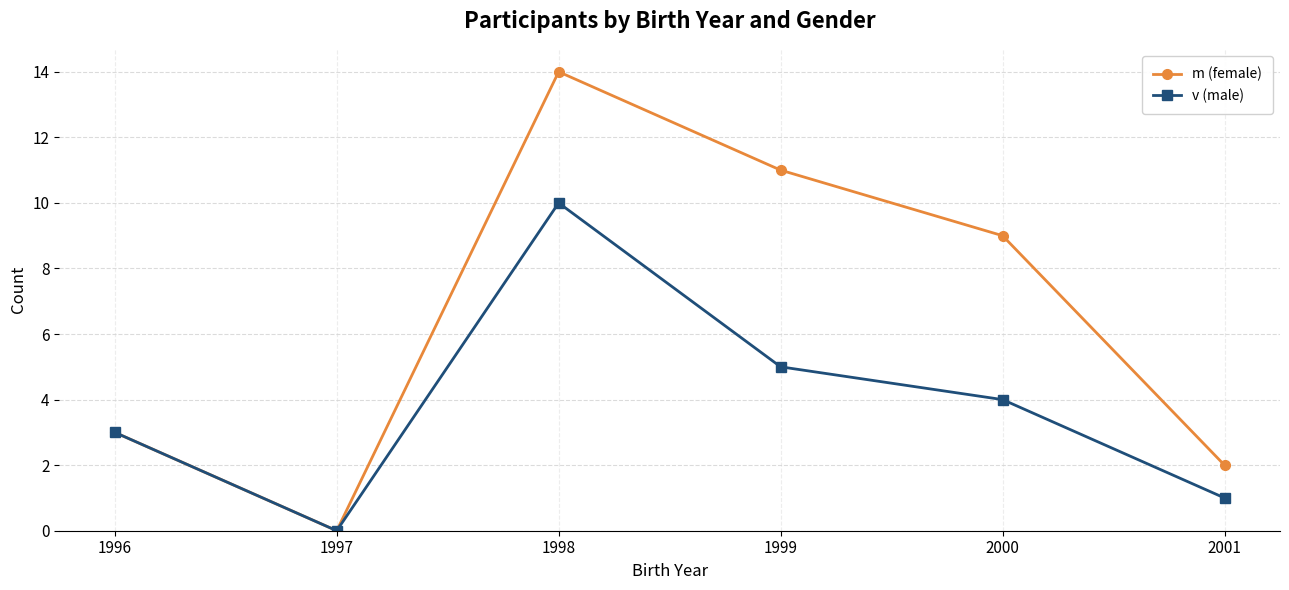

Which series has the largest total across all categories?

m (female)